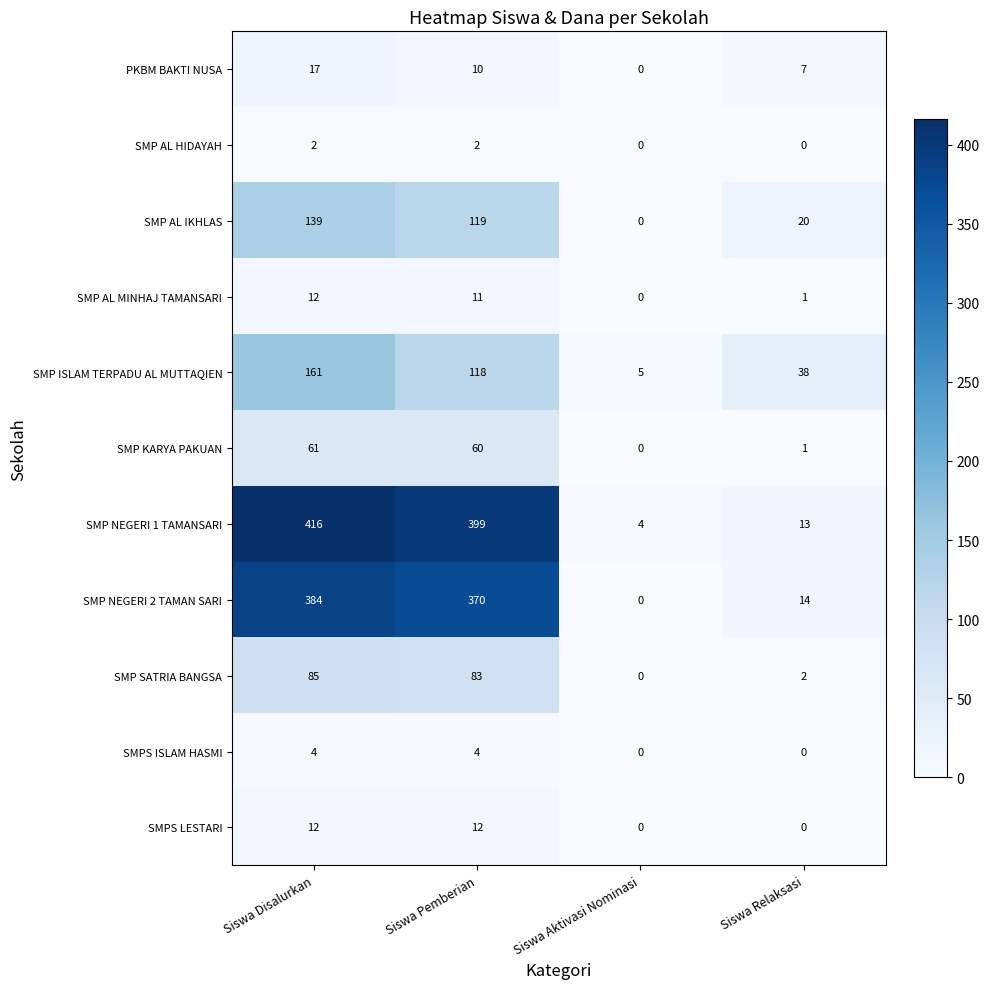

What is the maximum value shown in the chart?

416